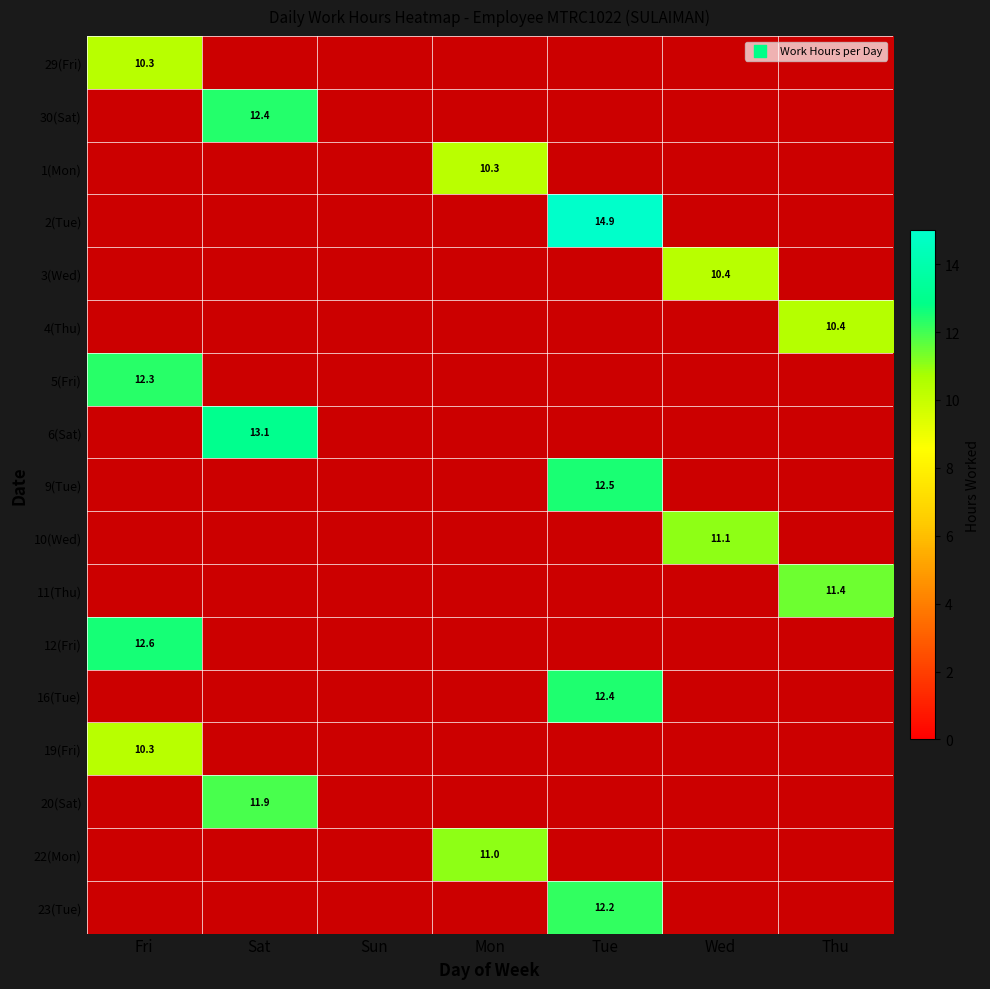

At how many categories does at least one series exceed 13?

2